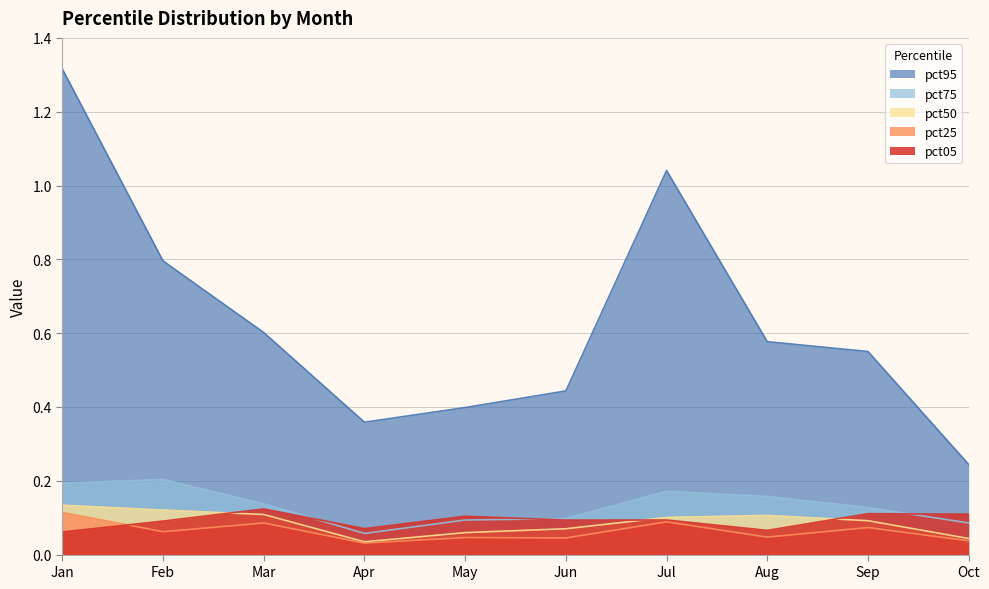

Is it true that pct75 equals 0.2 at Sep?

False